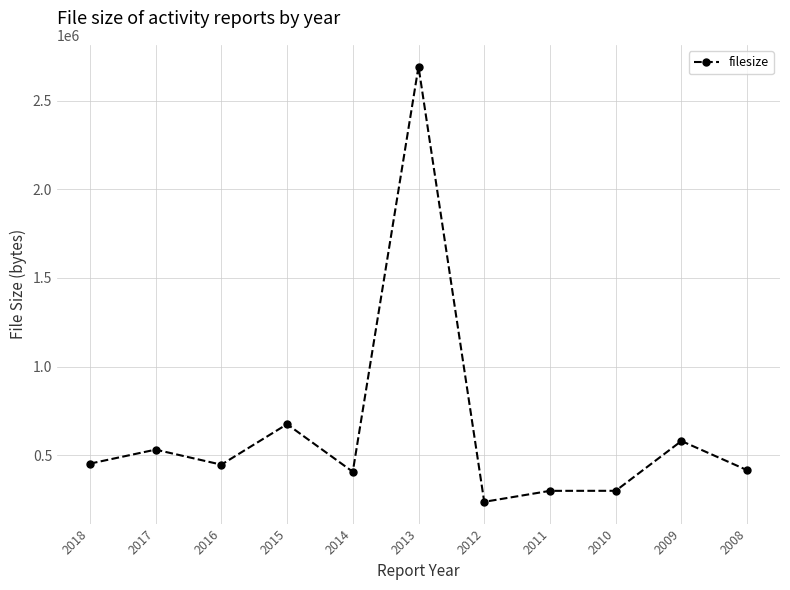

What is the smallest value displayed?

238118